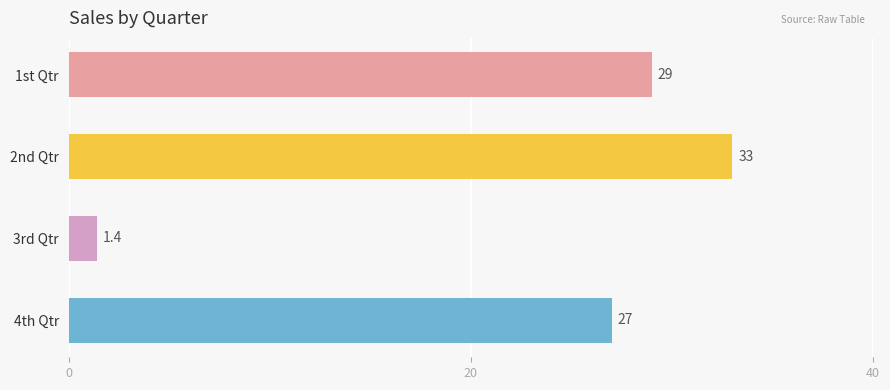

Reading top to bottom, extract all data points from this chart.

29.0	33.0	1.4	27.0